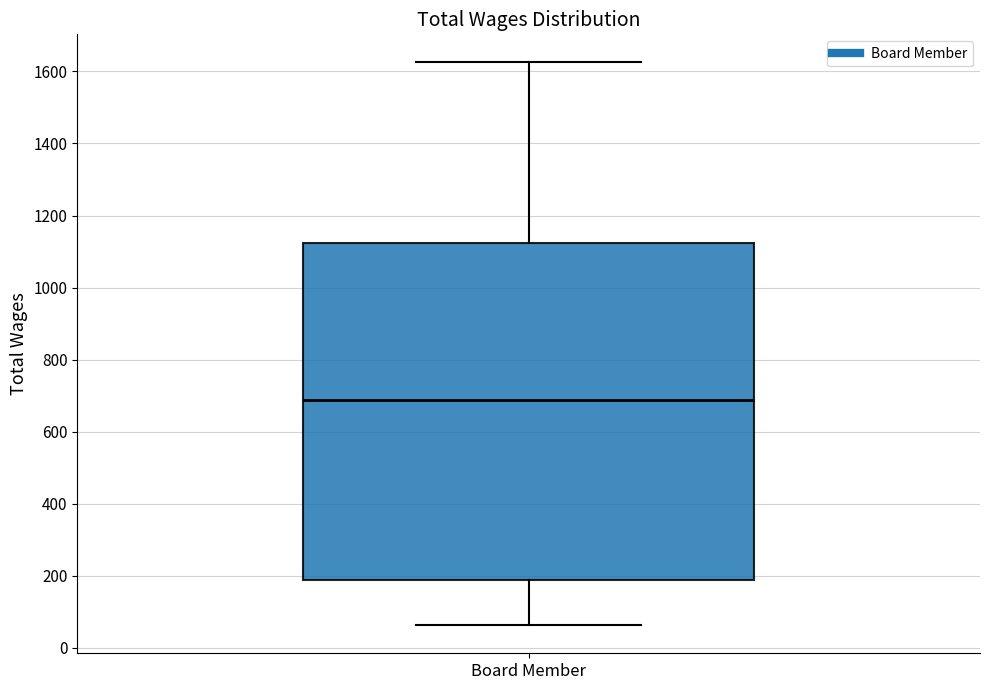

Transcribe this box plot: give where the median line is, the range the box spans, and where the two whiskers end, as read against the y-axis. The values are not printed on the chart, so give them approximately, as read against the axis.

median 680, box 180 to 1120, whiskers 60 to 1620